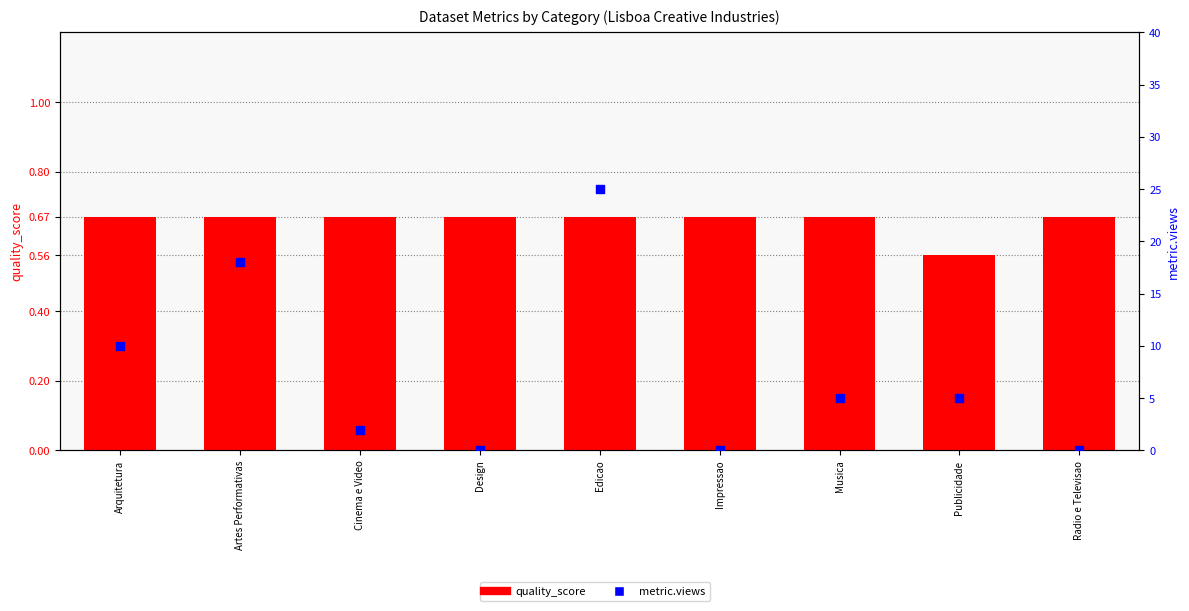

What are all the series names shown in the legend?

quality_score, metric.views